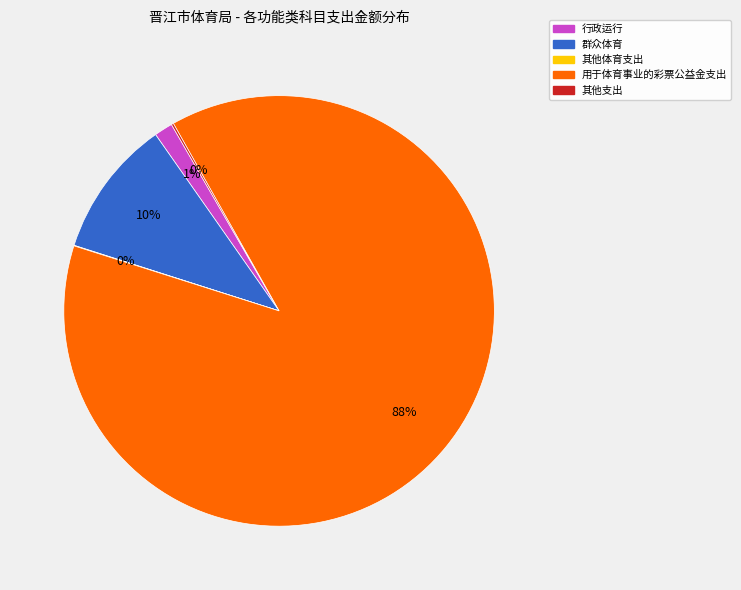

Is there any slice that represents more than half of the pie?

Yes